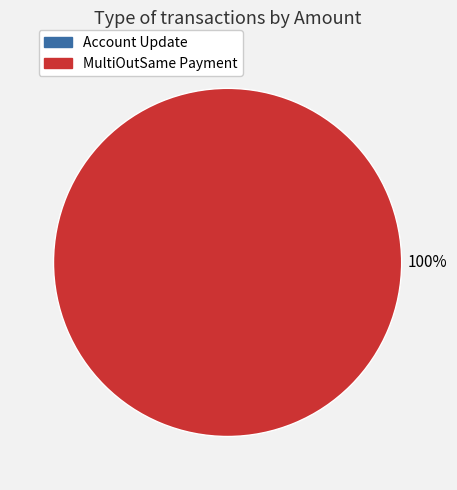

Does any single category account for the majority?

Yes